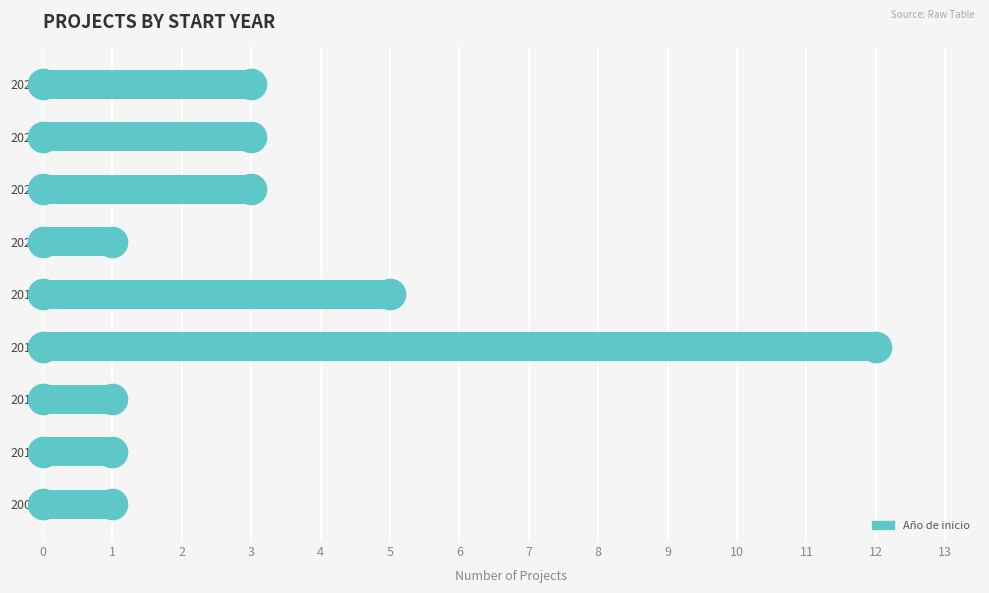

Reading bottom to top, what are all the values shown in this chart?

2008=1	2014=1	2015=1	2017=12	2018=5	2020=1	2021=3	2022=3	2024=3